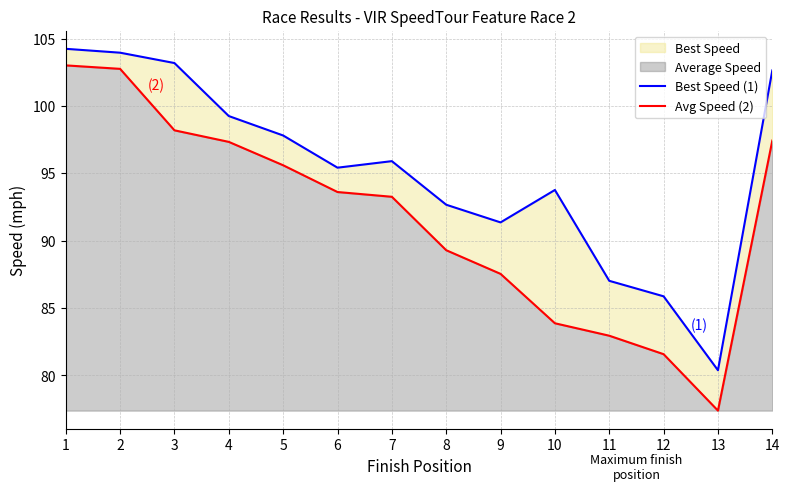

Does the chart have visible grid lines?

Yes